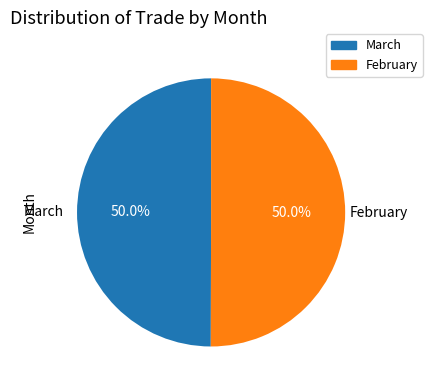

What is the total percentage of February and March?

100.0%